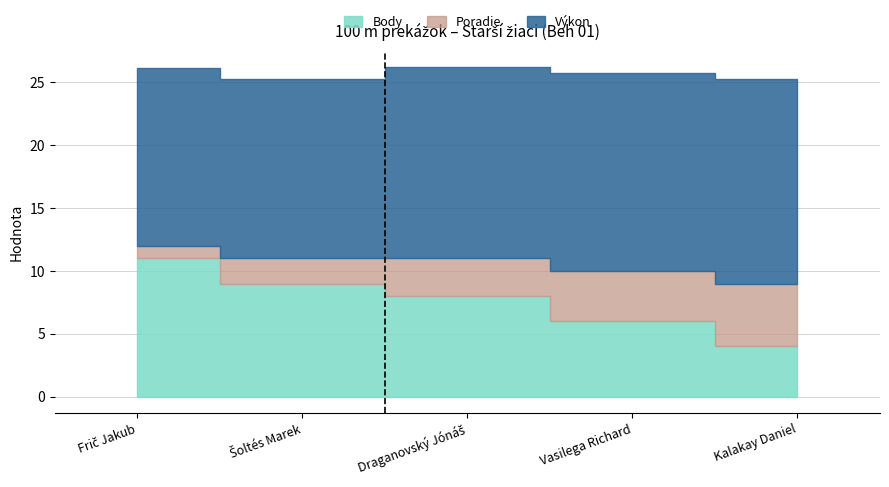

What is the label of the 3rd point from the left?

Draganovský Jónáš